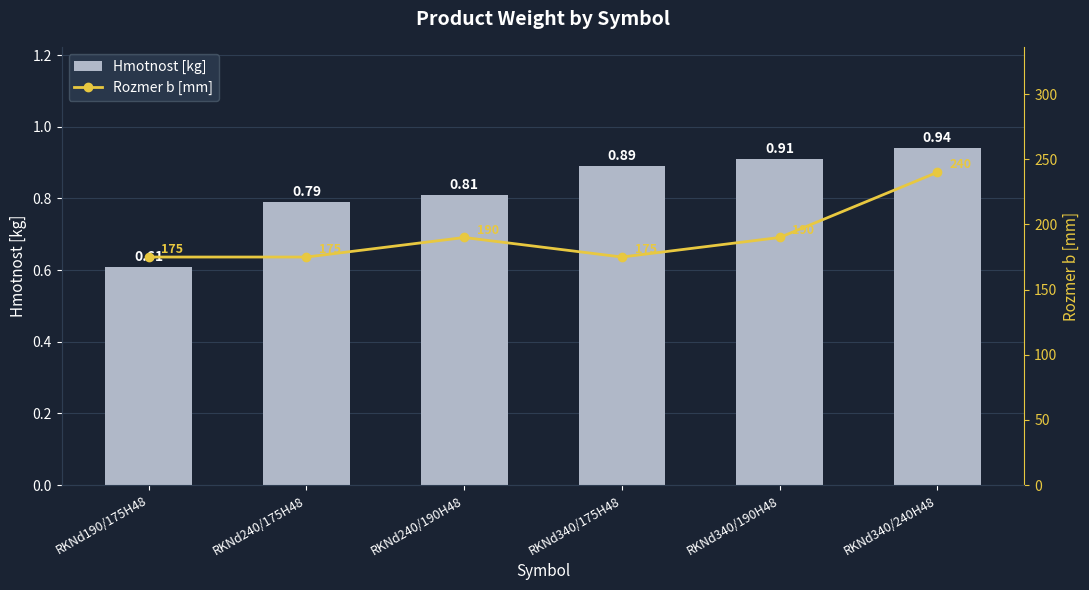

List the labels in order of Rozmer b [mm] value, smallest first.

RKNd190/175H48, RKNd240/175H48, RKNd340/175H48, RKNd240/190H48, RKNd340/190H48, RKNd340/240H48